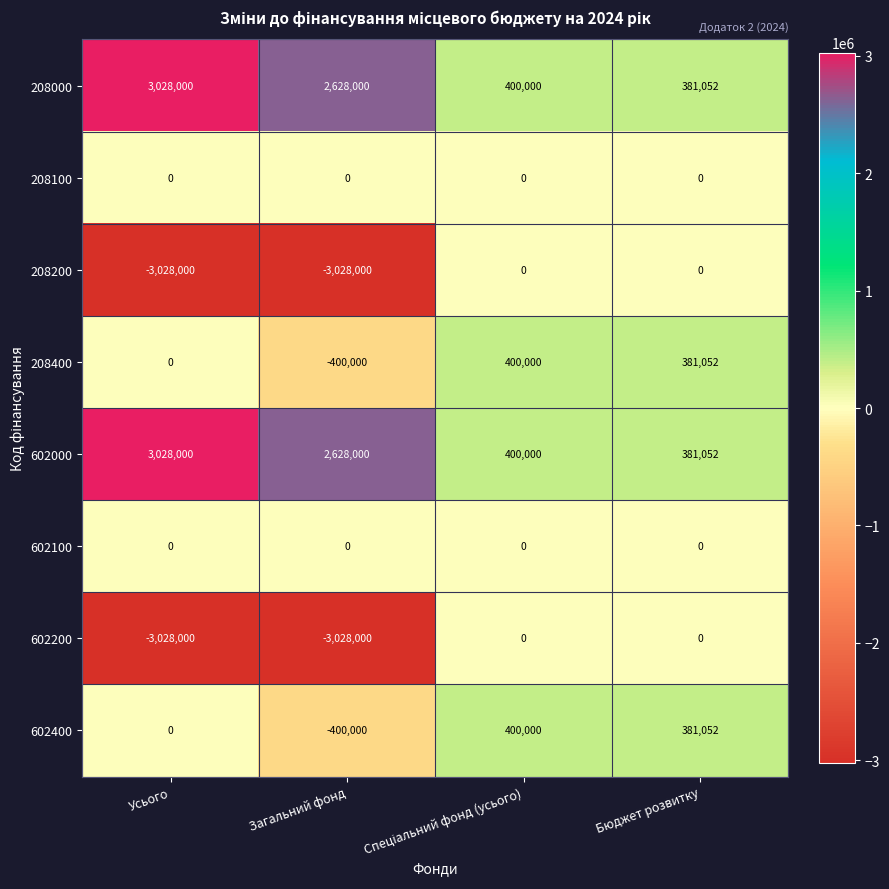

What is the total value across all series at Бюджет розвитку?

1524208